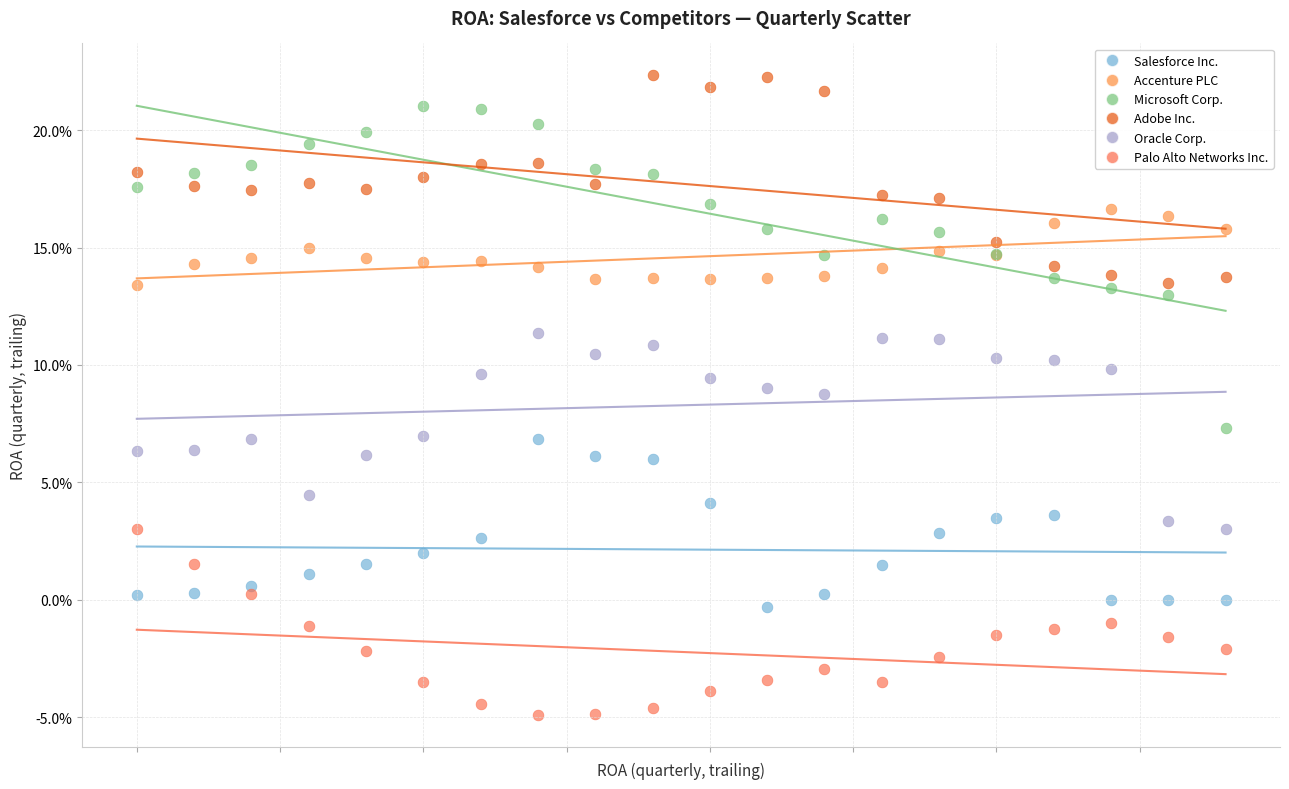

Which series contains the lowest Y value?

Palo Alto Networks Inc.